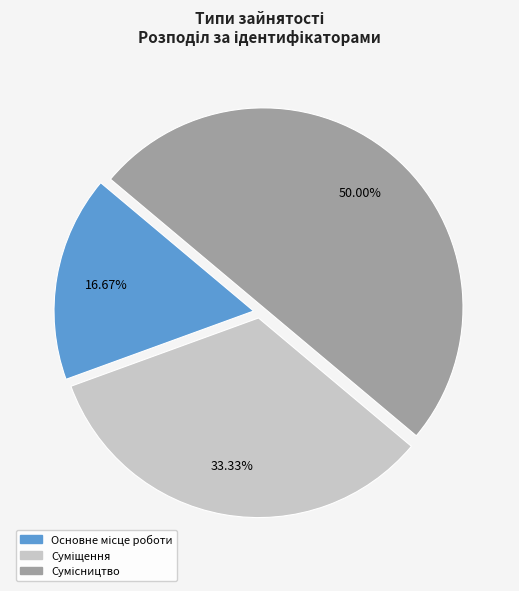

How many segments does this pie chart have?

3